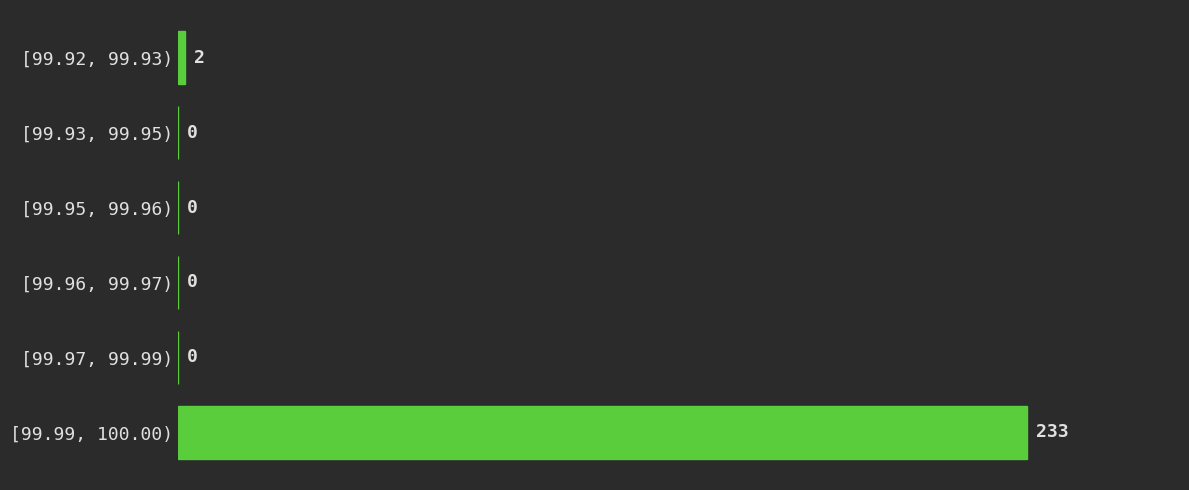

Reading top to bottom, transcribe all the data shown in this chart.

[99.92, 99.93)=2	[99.93, 99.95)=0	[99.95, 99.96)=0	[99.96, 99.97)=0	[99.97, 99.99)=0	[99.99, 100.00)=233